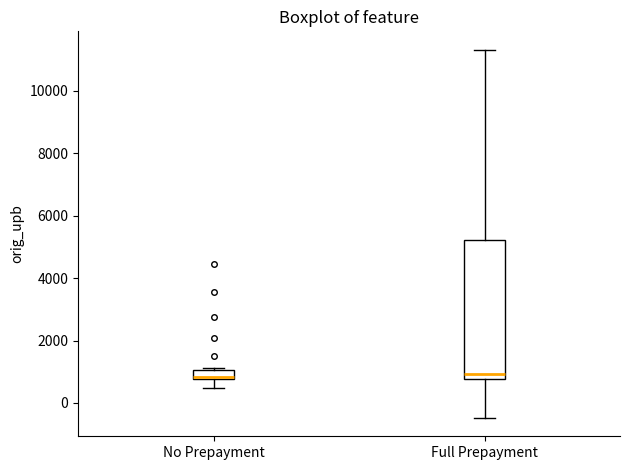

Which box is the tallest, from its lower edge to its upper edge?

Full Prepayment